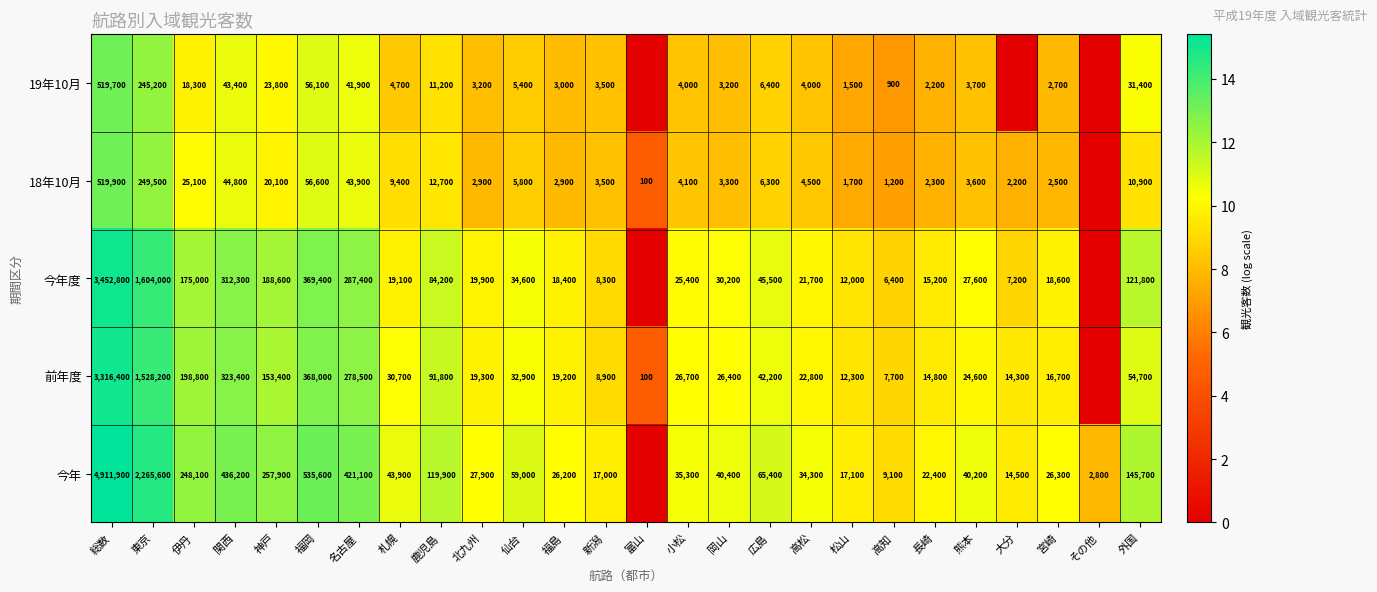

What is the difference between the 18年10月 values at 新潟 and 長崎?

1200